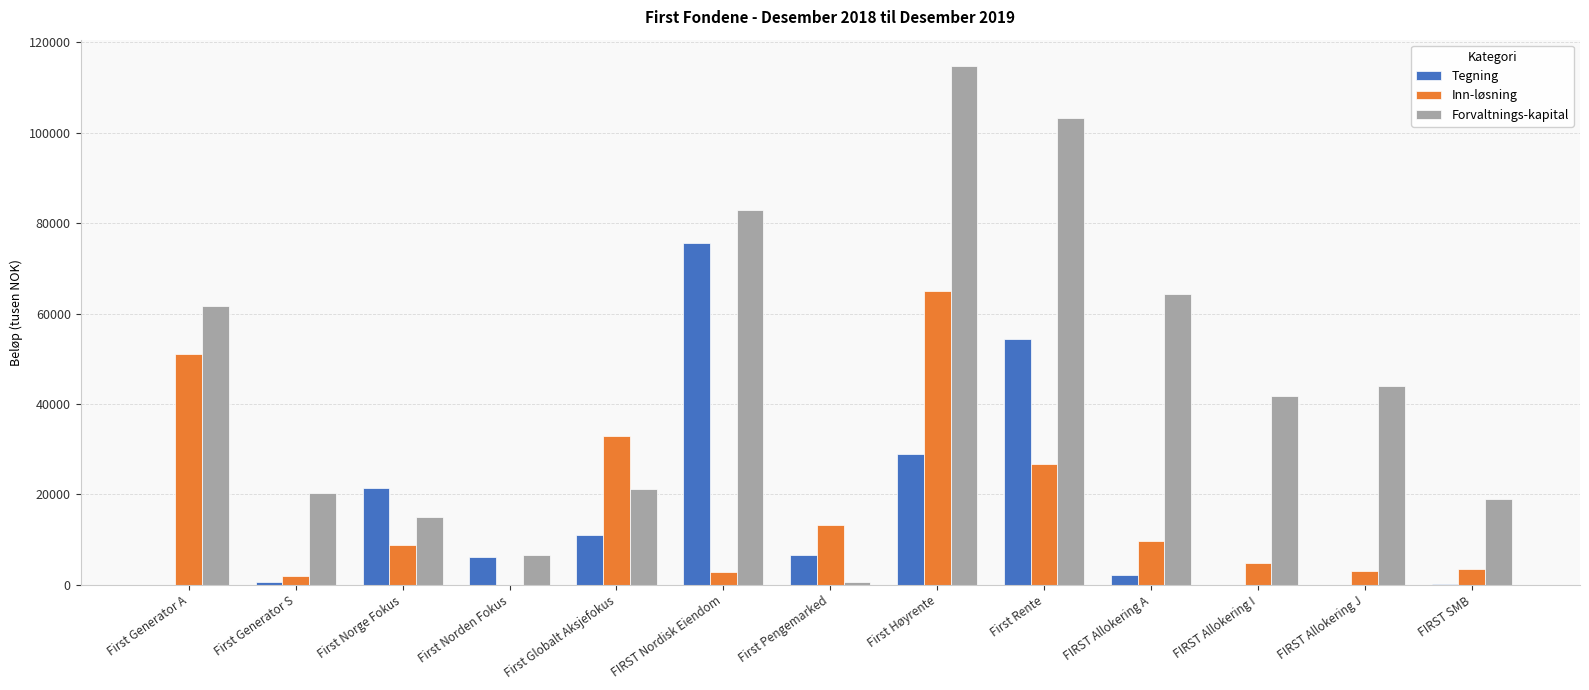

Between First Globalt Aksjefokus and FIRST Allokering J, which series saw the biggest shift?

Inn-løsning